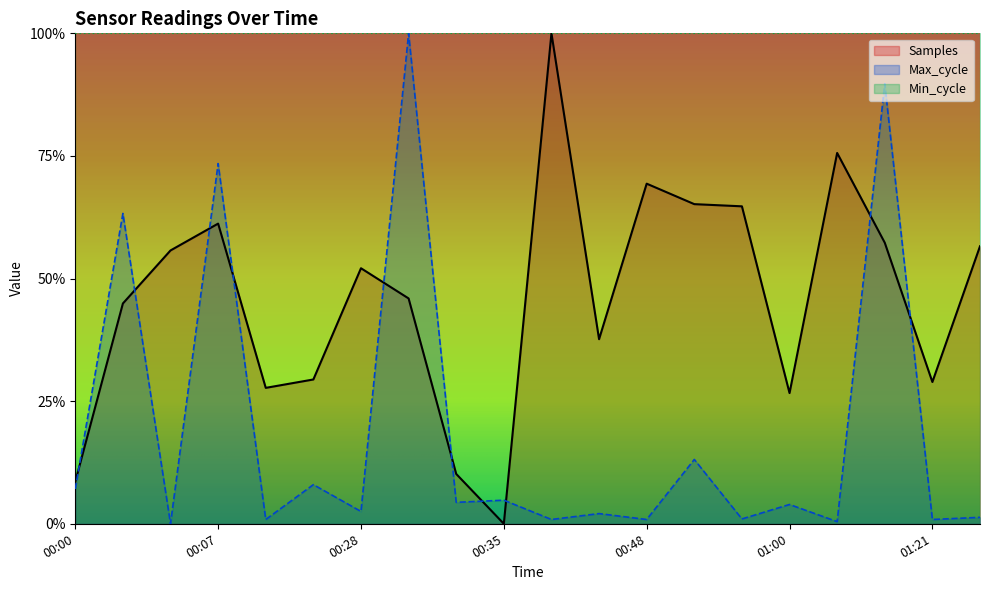

Reading left to right, list all the values displayed in this chart.

Samples: 00:00=0.1	00:02=0.4	00:04=0.6	00:07=0.6	00:09=0.3	00:12=0.3	00:28=0.5	00:30=0.5	00:32=0.1	00:35=0.0	00:37=1.0	00:40=0.4	00:48=0.7	00:55=0.7	00:58=0.6	01:00=0.3	01:02=0.8	01:18=0.6	01:21=0.3	01:23=0.6
Max_cycle: 00:00=0.1	00:02=0.6	00:04=0.0	00:07=0.7	00:09=0.0	00:12=0.1	00:28=0.0	00:30=1.0	00:32=0.0	00:35=0.0	00:37=0.0	00:40=0.0	00:48=0.0	00:55=0.1	00:58=0.0	01:00=0.0	01:02=0.0	01:18=0.9	01:21=0.0	01:23=0.0